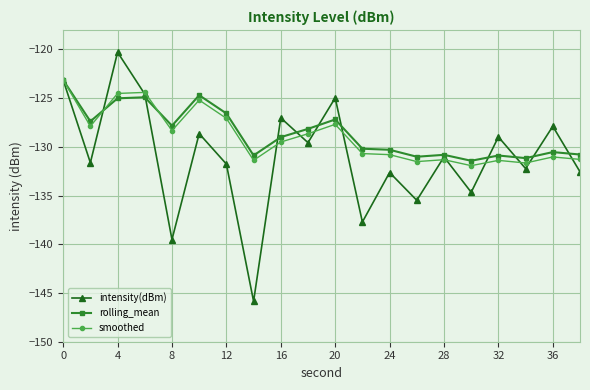

What is the value of the smoothed point at the 17th from the left?

-131.4